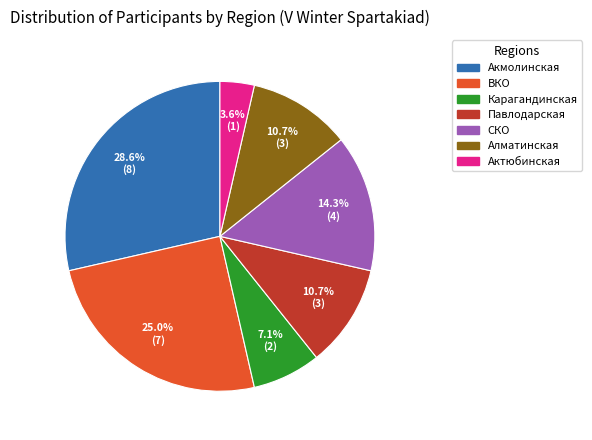

To the nearest percent, what percentage of the pie is Актюбинская?

4%